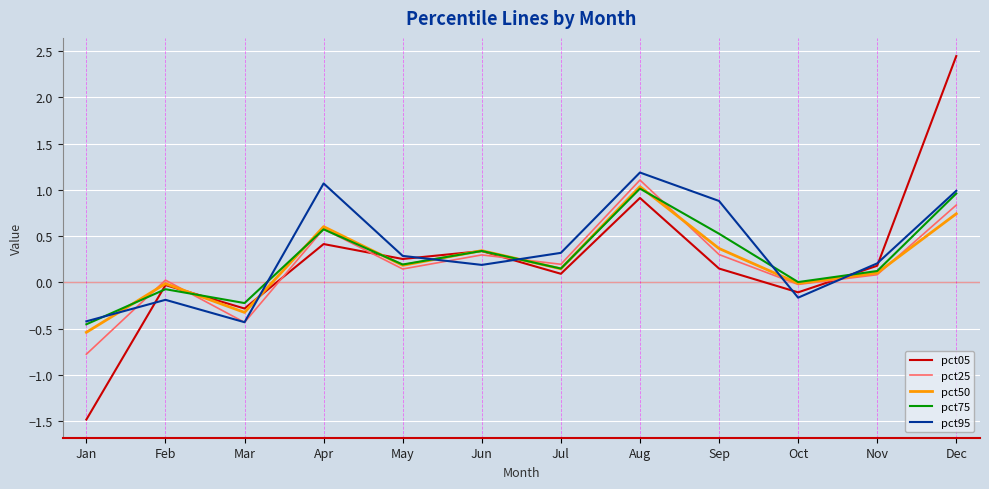

What are all the series names shown in the legend?

pct05, pct25, pct50, pct75, pct95